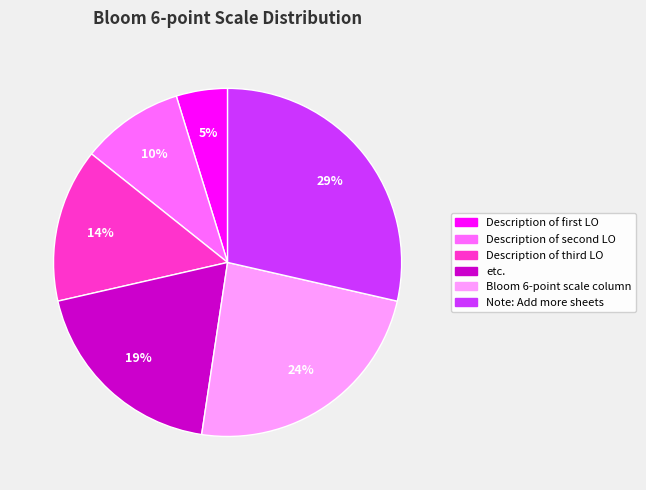

To the nearest percent, what is the difference between the largest and smallest slice percentages?

24%